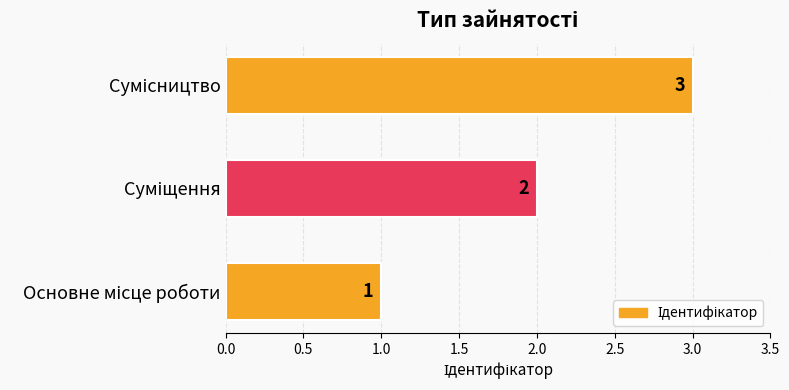

What is the maximum value shown in the chart?

3